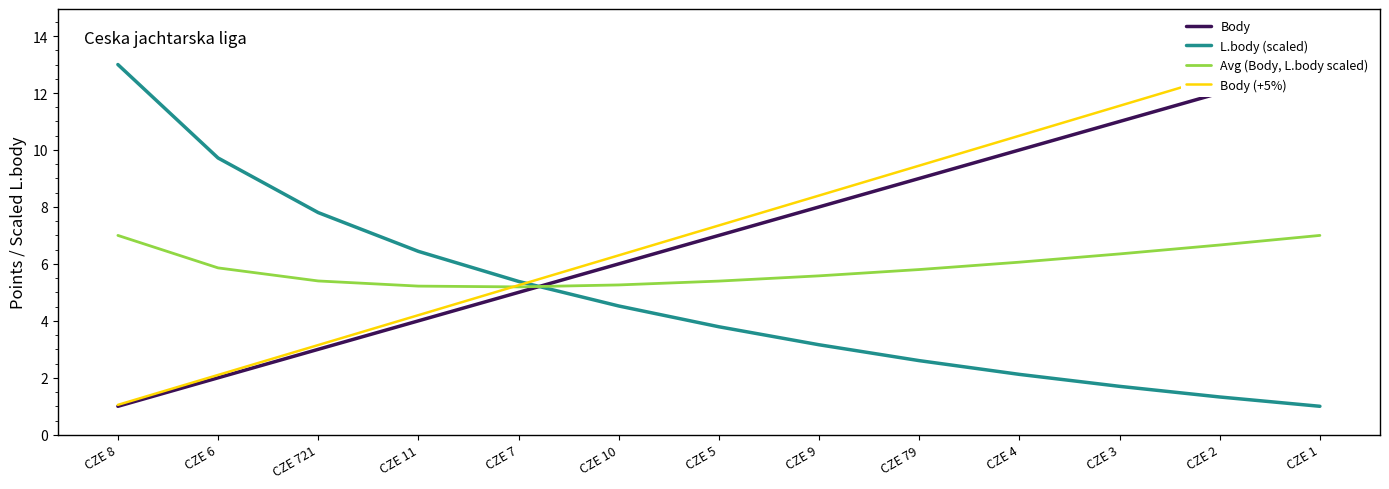

Which category has the lowest value across all series?

CZE 8